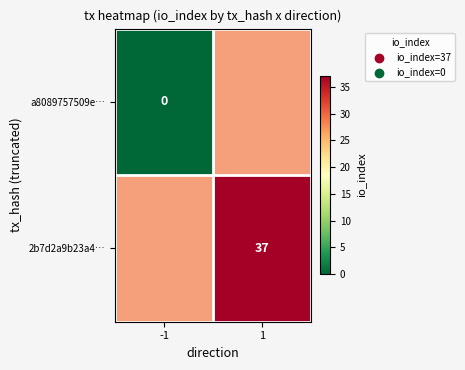

Is it true that 2b7d2a9b23a4… equals 37 at 1?

True